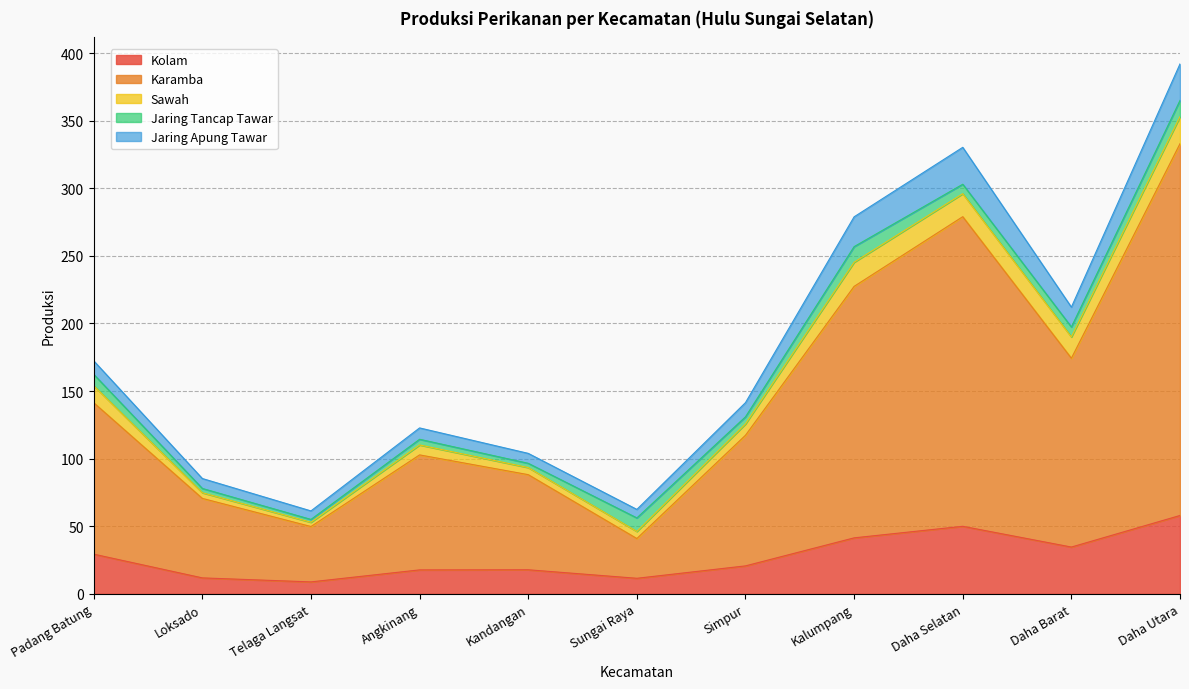

Which label corresponds to the smallest value in the chart?

Telaga Langsat